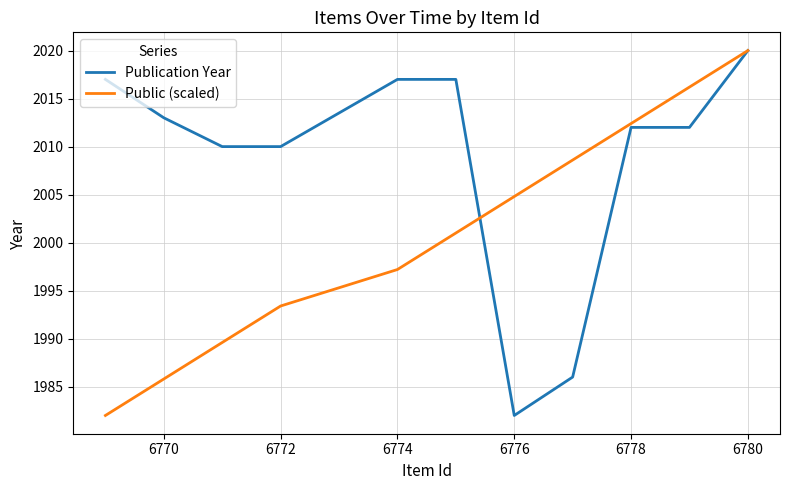

What is the maximum value shown in the chart?

2020.0